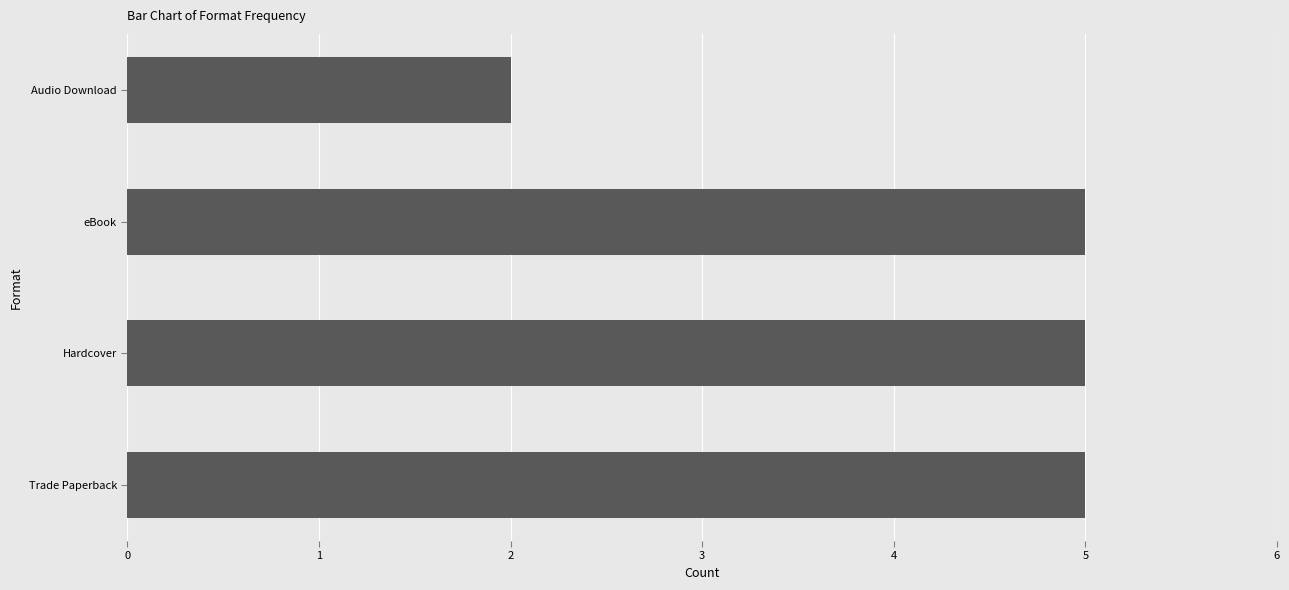

What is the maximum value shown in the chart?

5